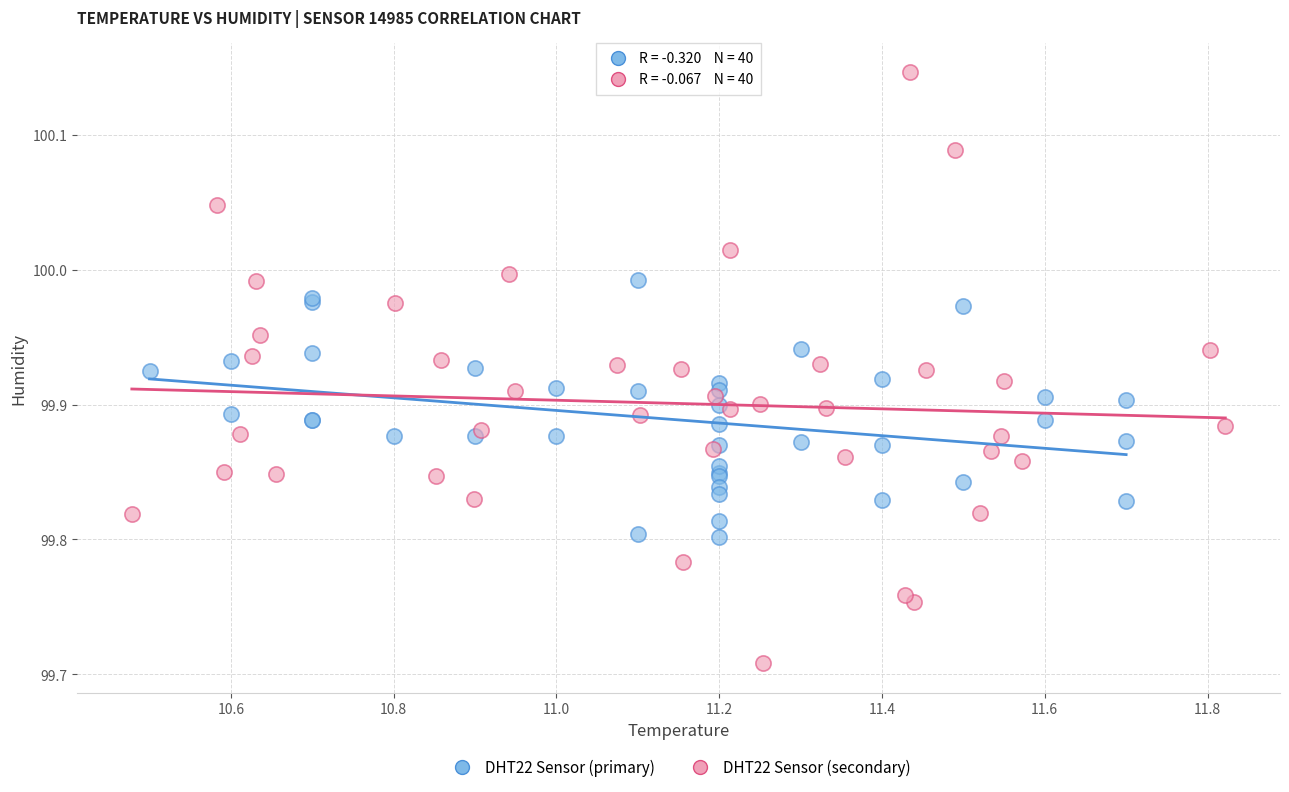

What are all the series names shown in the legend?

DHT22 Sensor (primary), DHT22 Sensor (secondary)